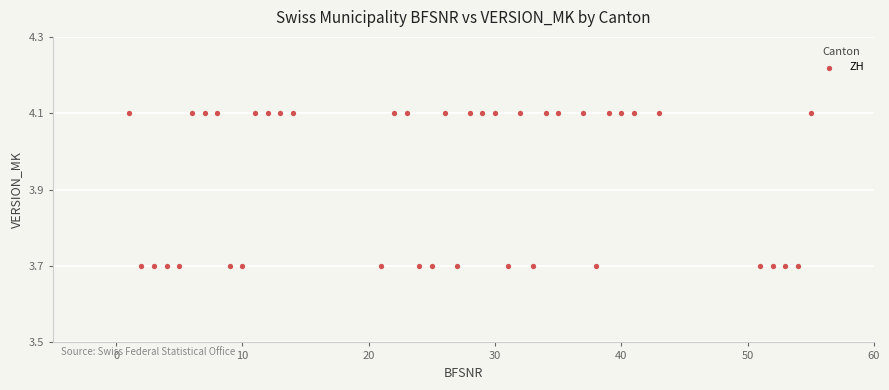

What is the range of X values (max minus min)?

54.0